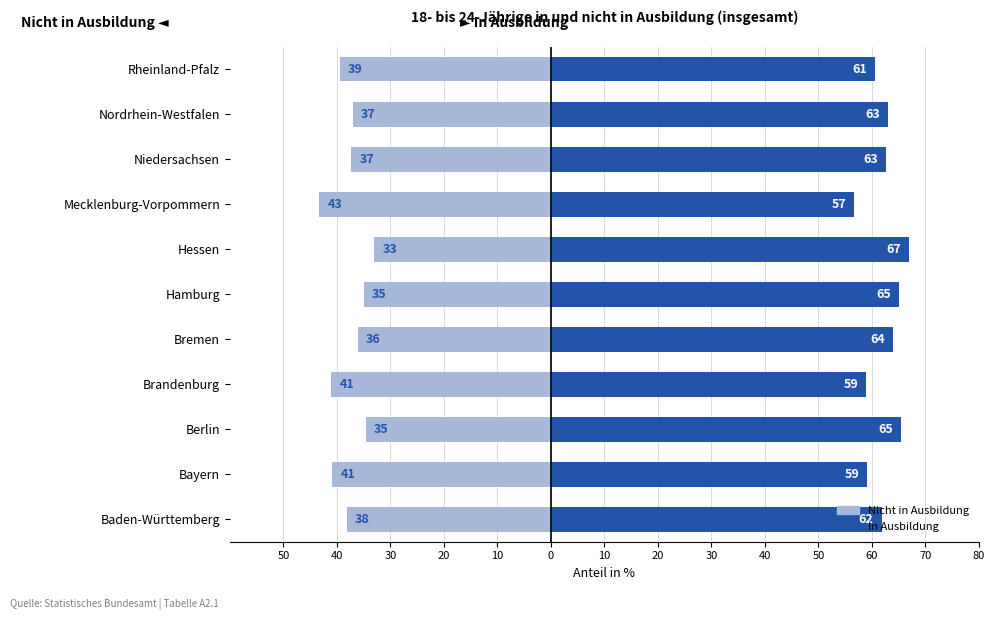

Rank the series by their average value, from lowest to highest.

Nicht in Ausbildung, In Ausbildung